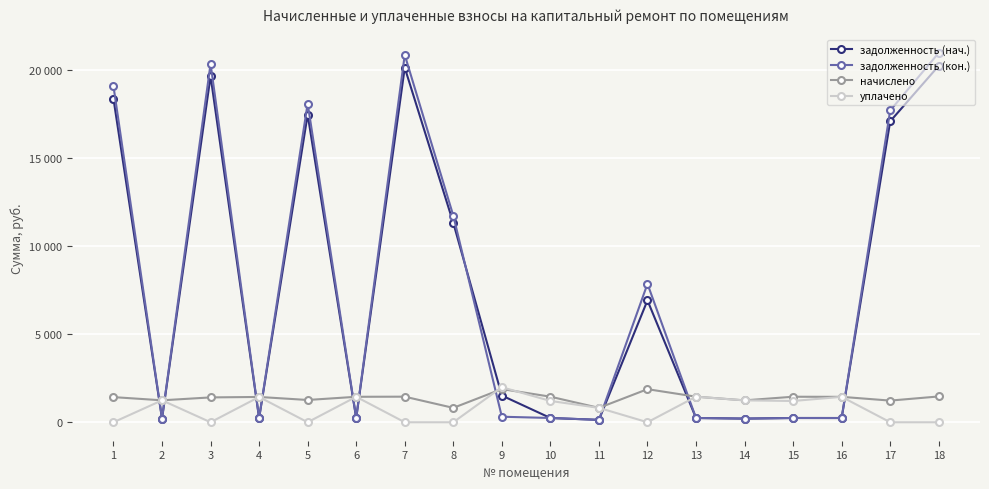

Does the chart have visible grid lines?

Yes